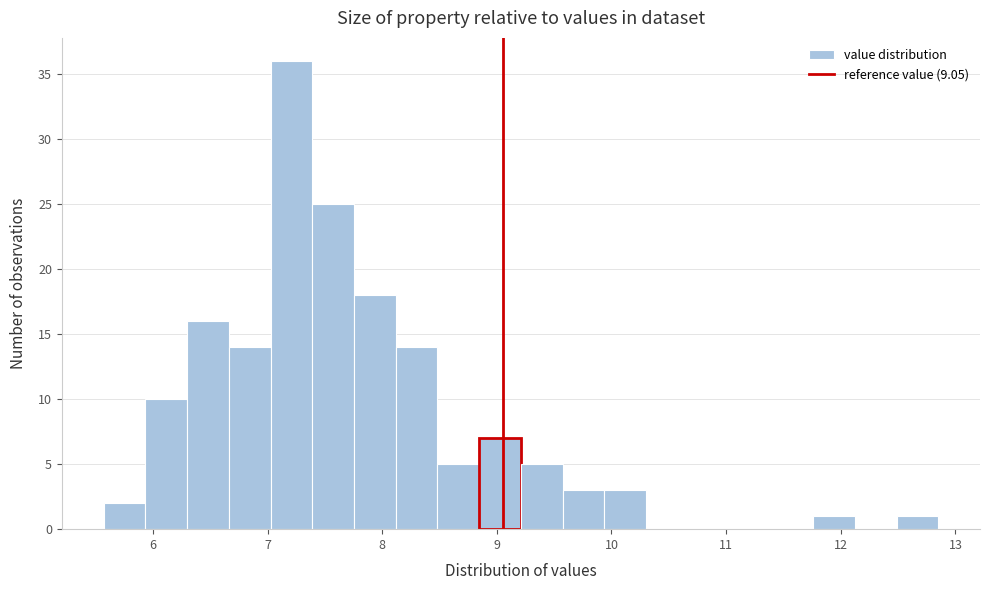

Around what value on the x-axis is the tallest bar? Give the approximate position of its centre, as read against the axis.

7.2